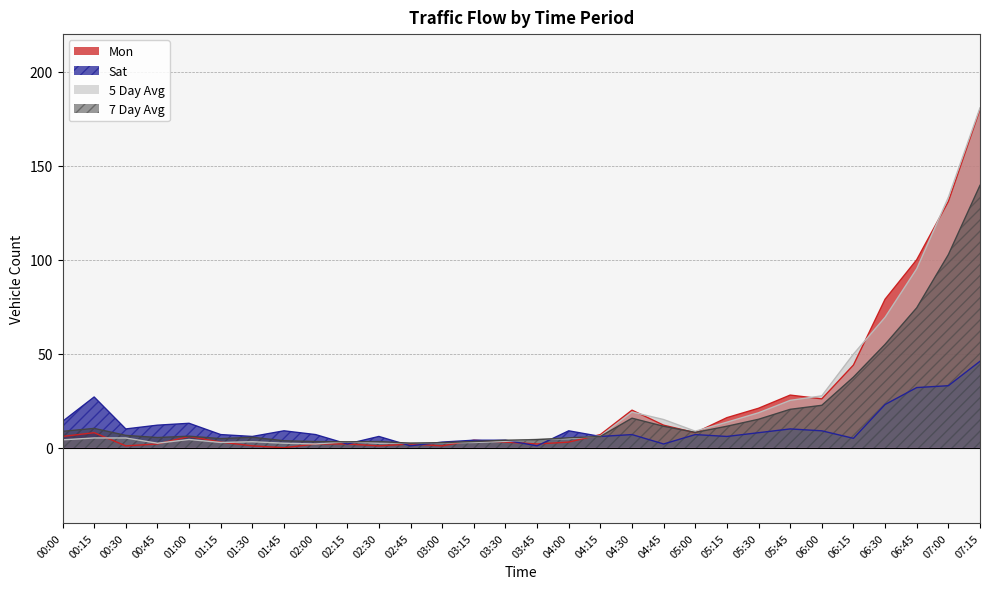

What is the spread (max minus min) of values at 04:15?

1.0